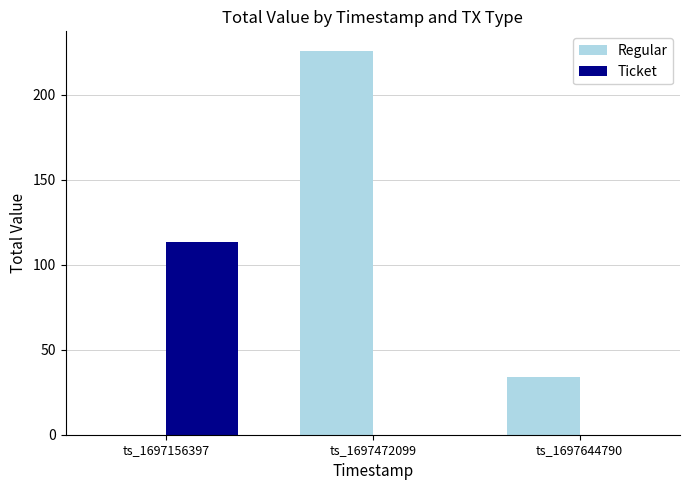

At which label does Regular first exceed 33?

ts_1697472099